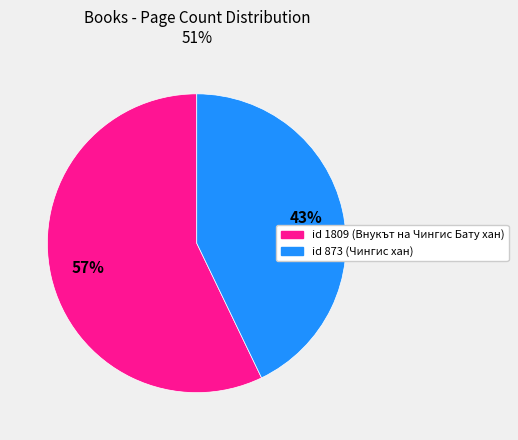

Does any single category account for the majority?

Yes